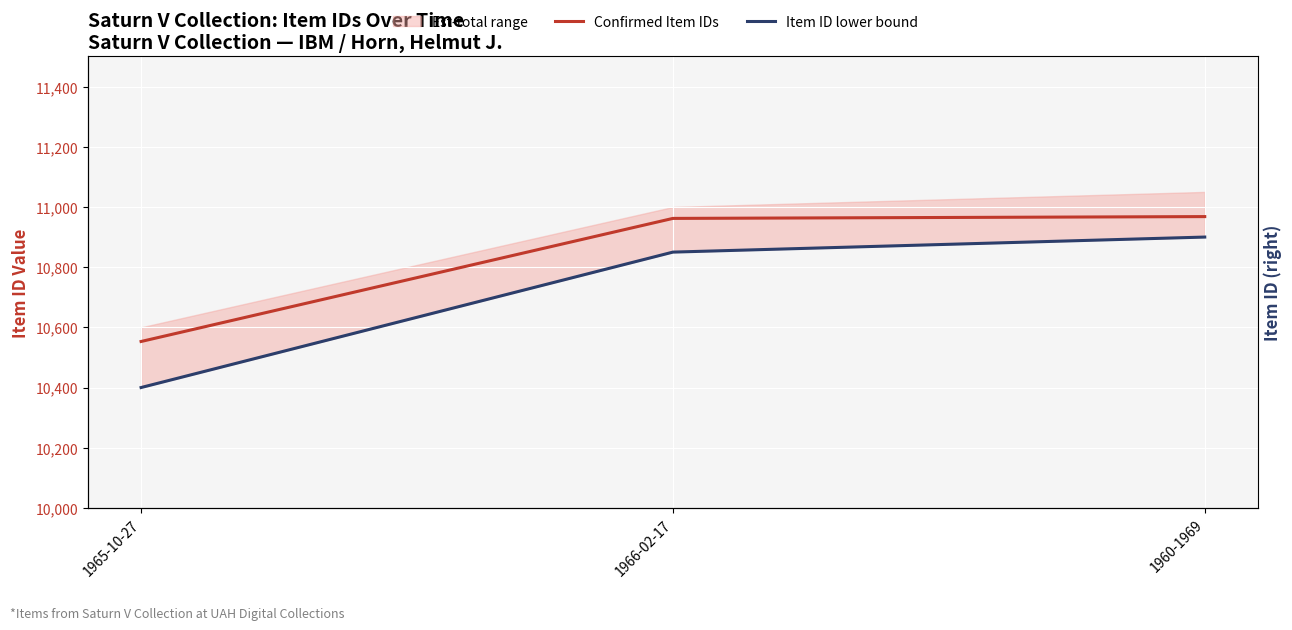

Read the Confirmed Item IDs value at 1960-1969, to the nearest 5.

10970